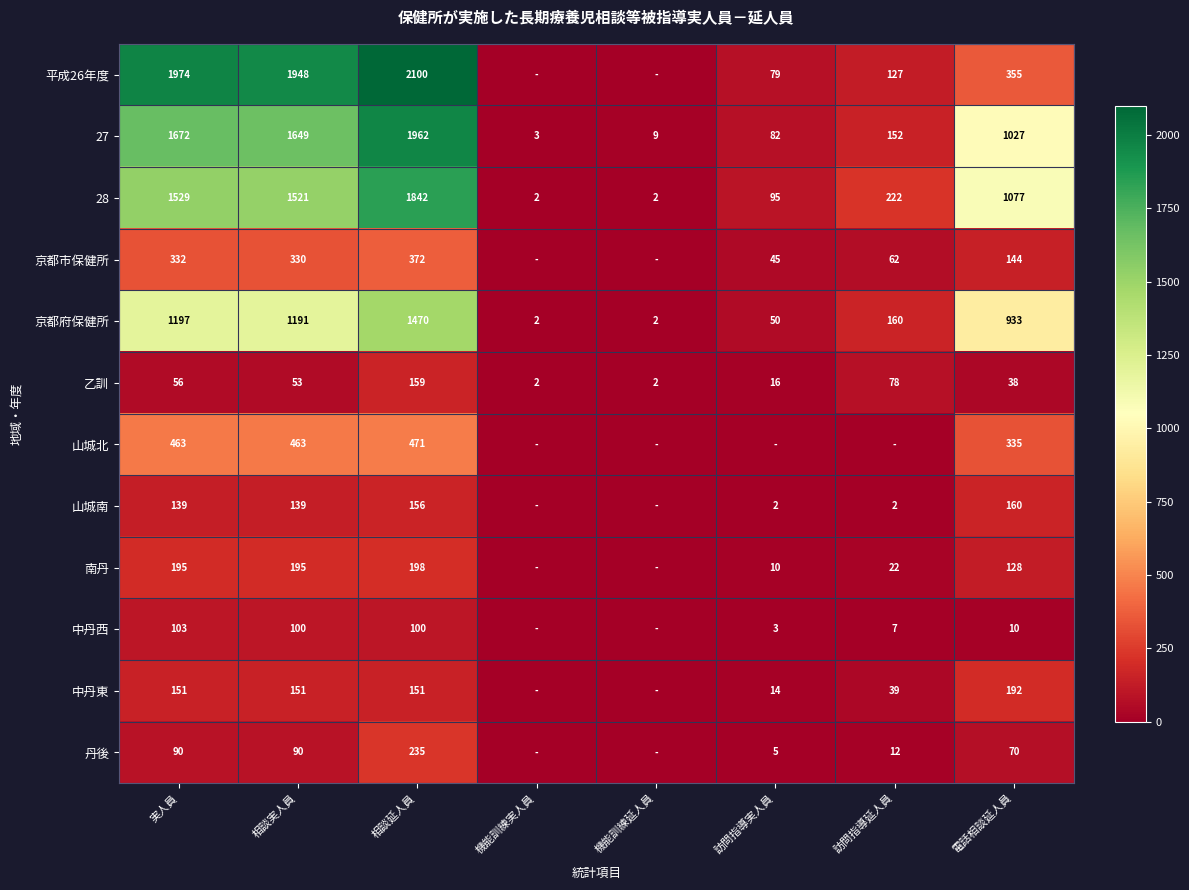

Between 相談実人員 and 相談延人員, which series saw the biggest shift?

28